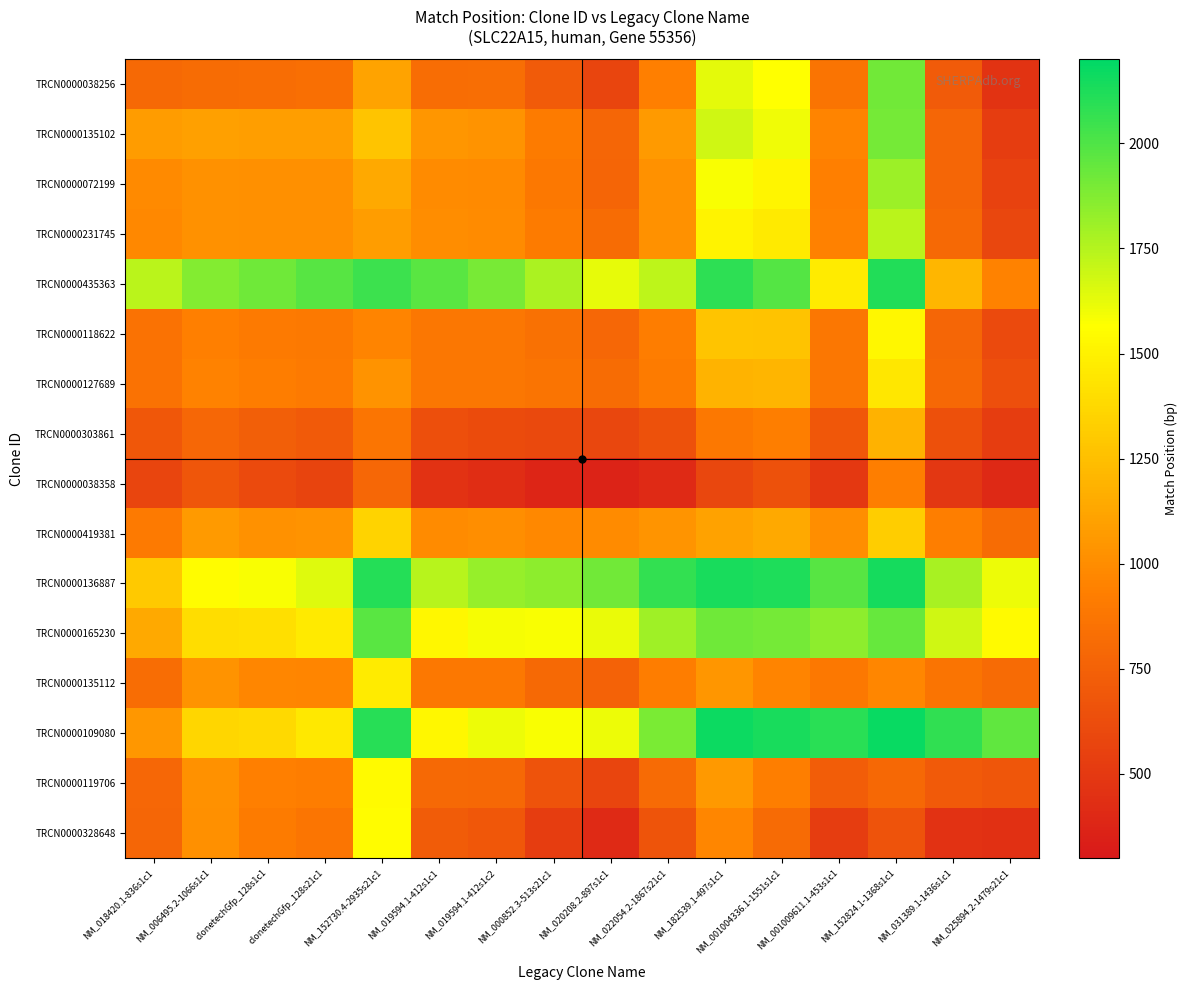

What is the difference between the highest and lowest values at NM_019594.1-412s1c2?

1473.5